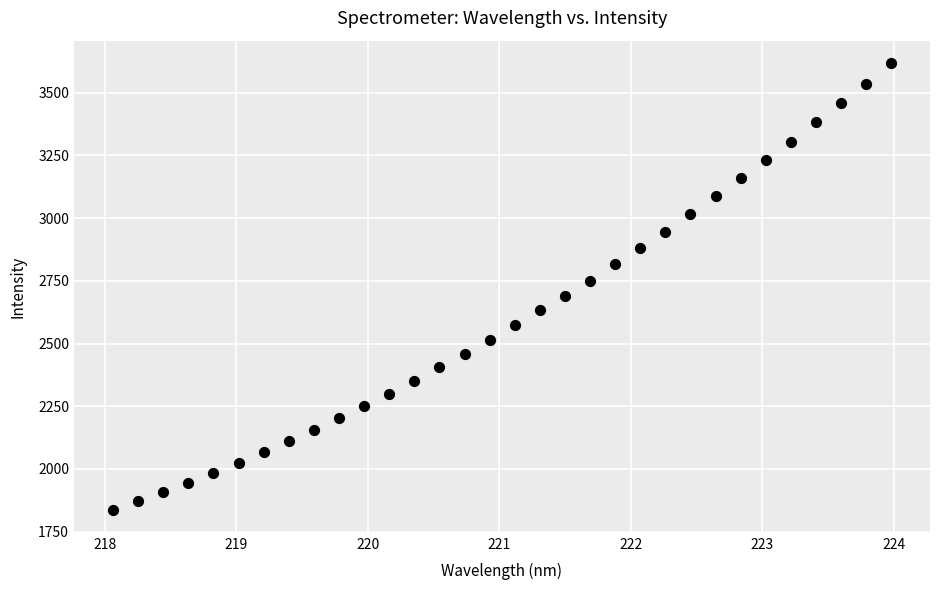

What is the range of Y values (max minus min)?

1783.8